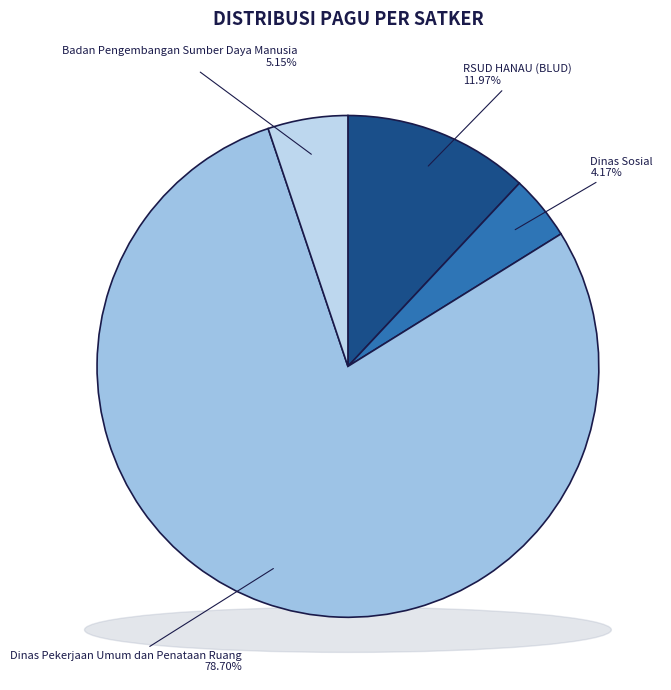

Does any single category account for the majority?

Yes